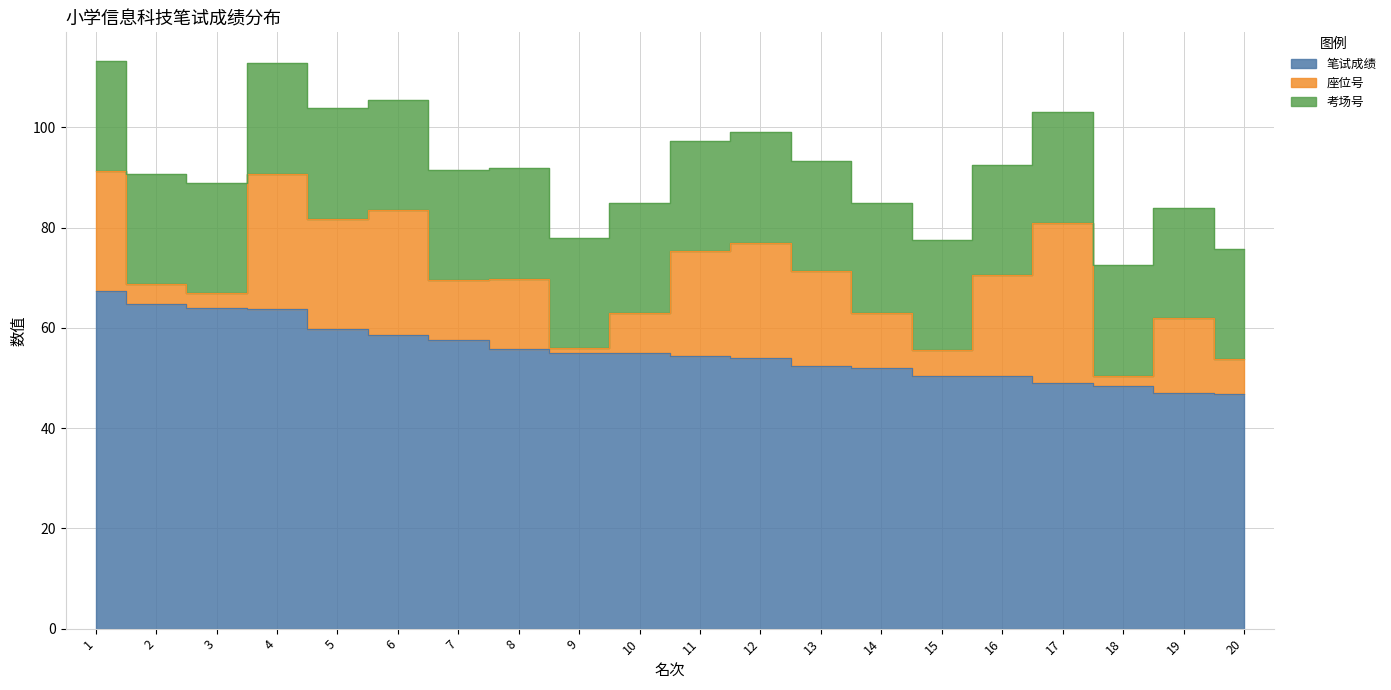

True or false: 笔试成绩 has a value of 59.8 at 5.

True